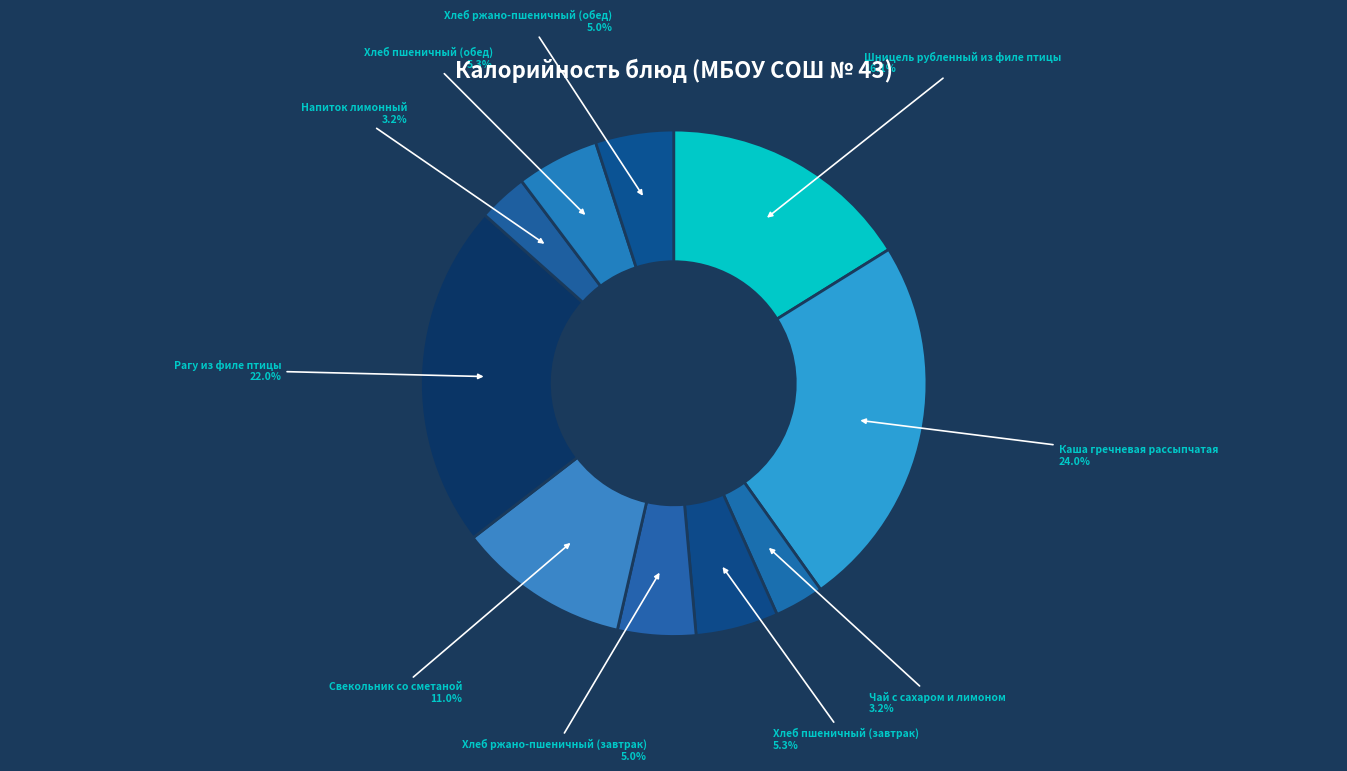

Which category has the biggest portion of the pie?

Каша гречневая рассыпчатая